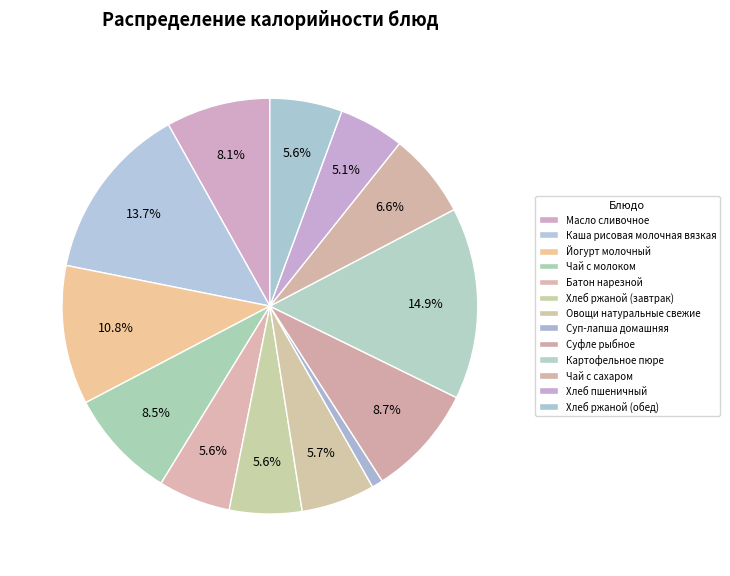

To the nearest percent, what portion does Чай с сахаром represent?

7%